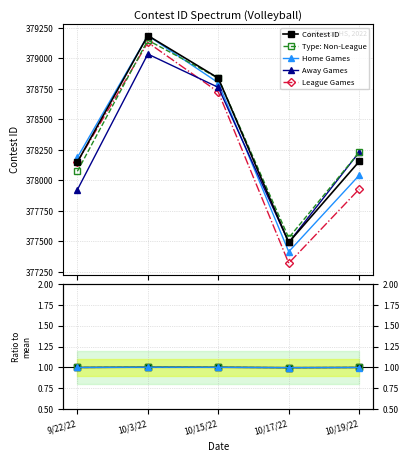

At which category does the chart reach its minimum across all series?

10/17/22